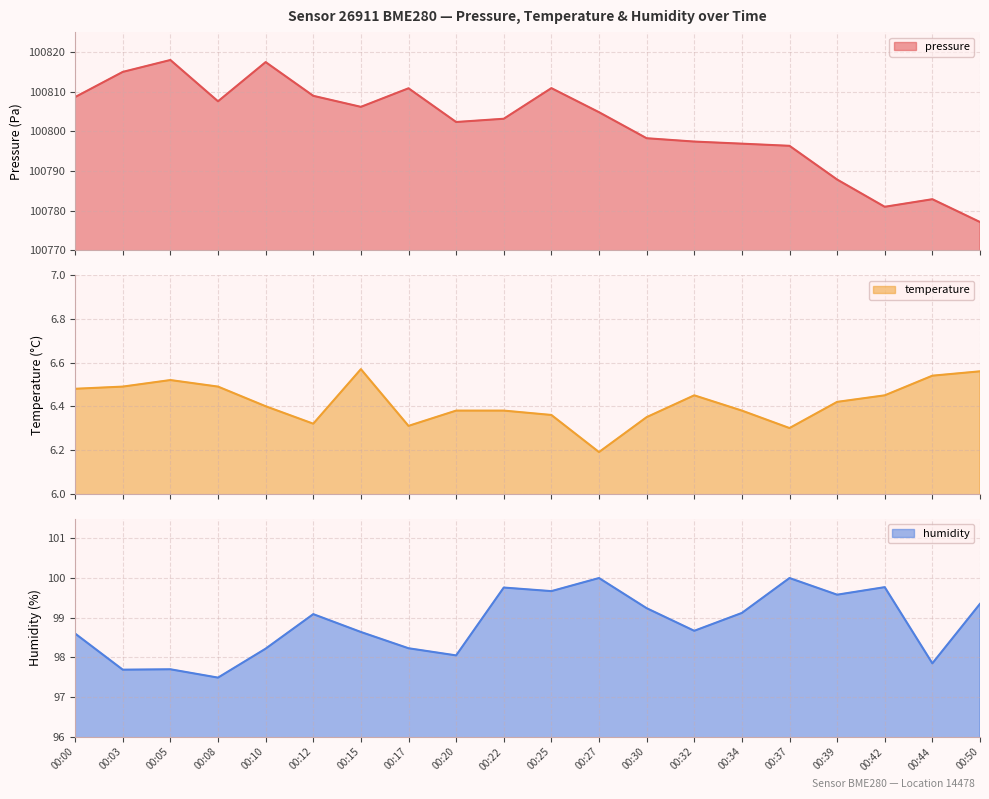

True or false: humidity has more than 0 points higher than both neighbors.

True